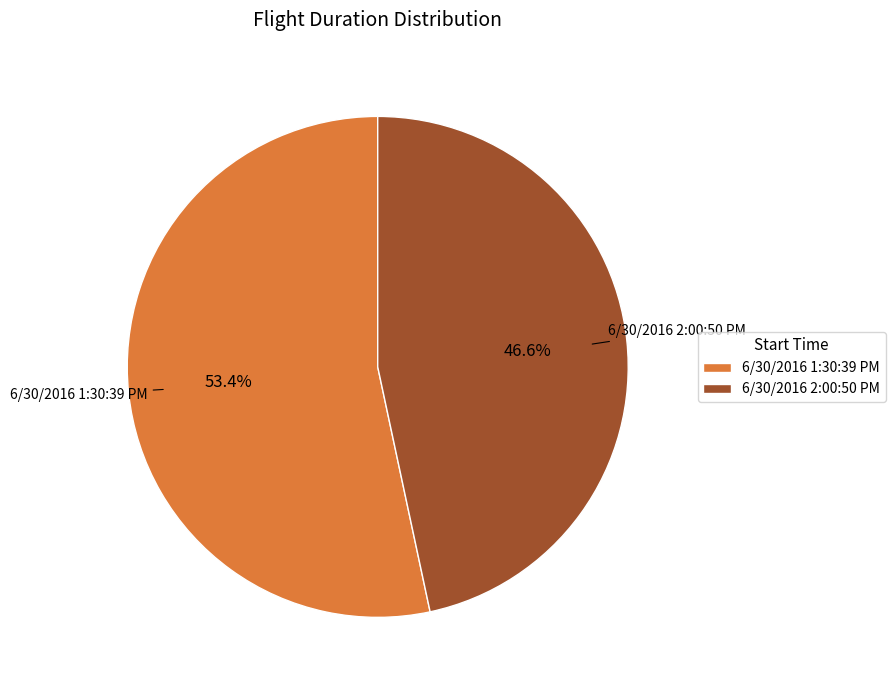

To the nearest percent, what percentage of the pie is 6/30/2016 1:30:39 PM?

53%